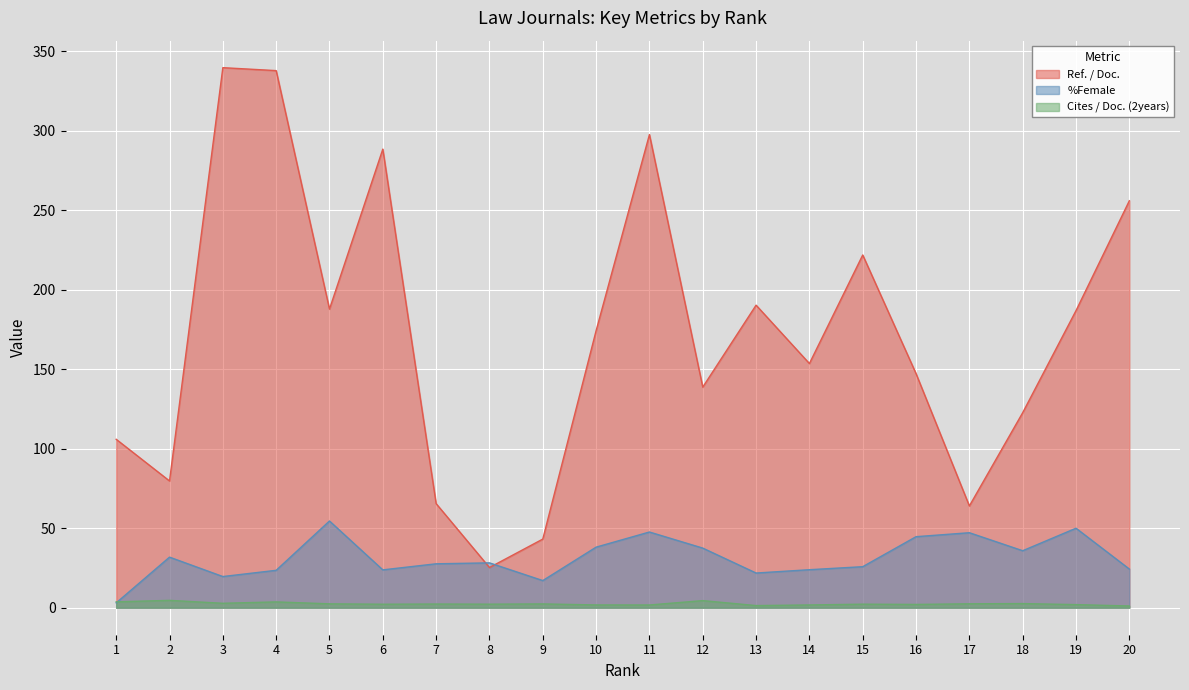

True or false: %Female and Ref. / Doc. cross at least once.

True